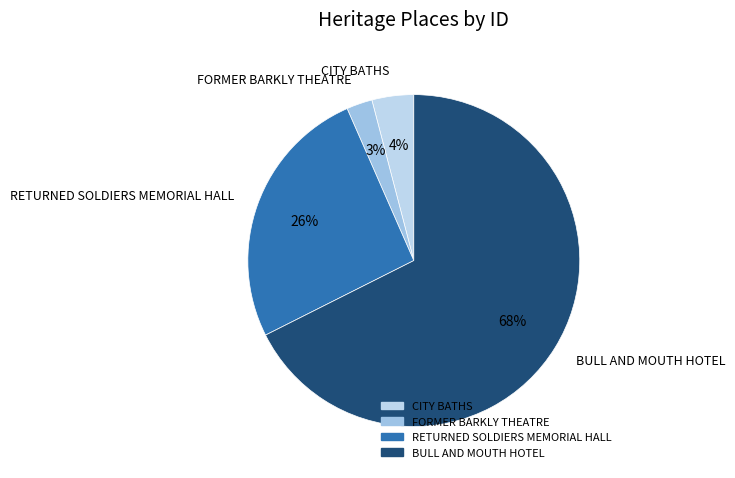

Between FORMER BARKLY THEATRE and BULL AND MOUTH HOTEL, which is larger?

BULL AND MOUTH HOTEL